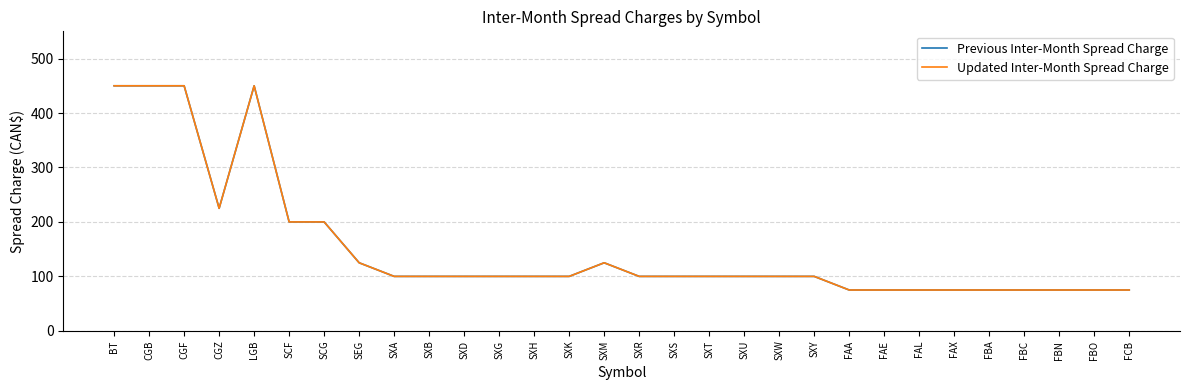

The value of Updated Inter-Month Spread Charge at FCB is 75. True or false?

True